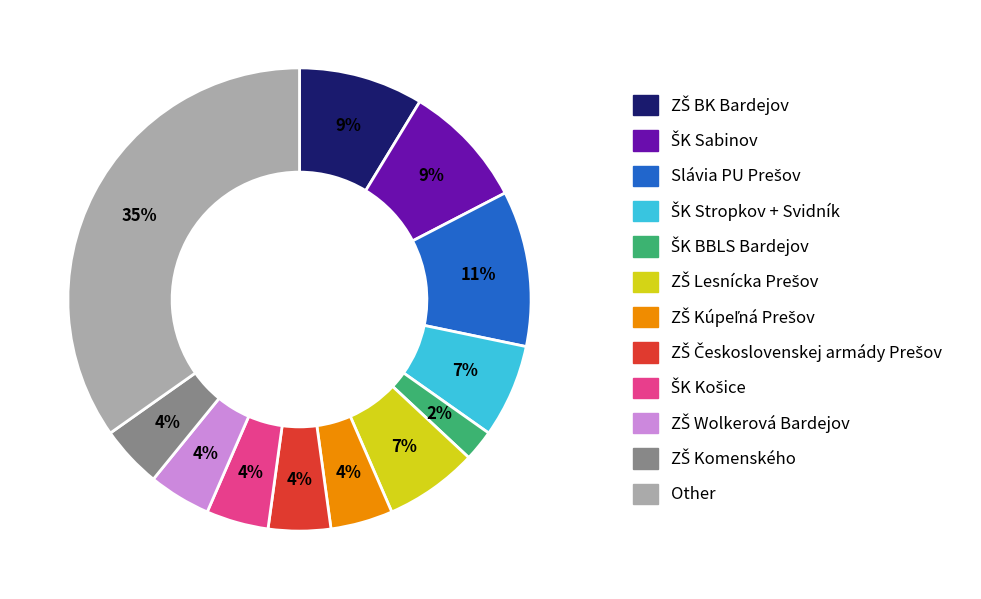

To the nearest percent, what is the average slice percentage?

8%